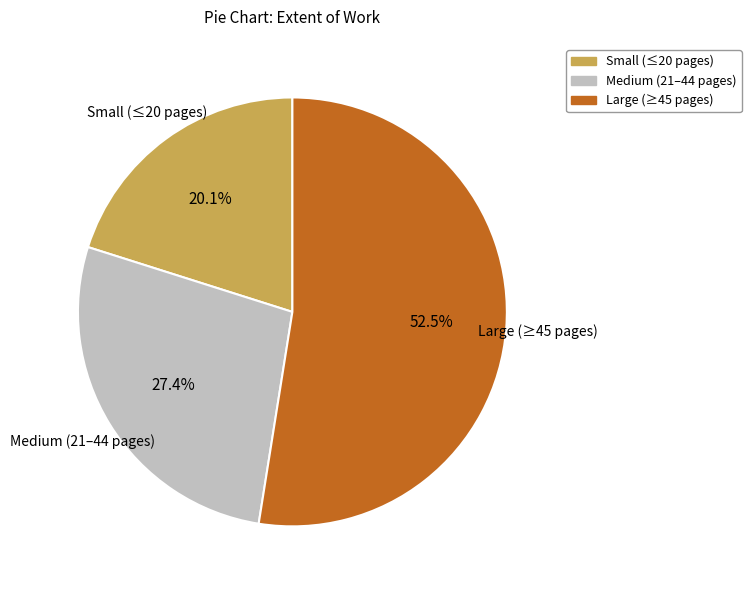

To the nearest percent, what is the average slice percentage?

33%